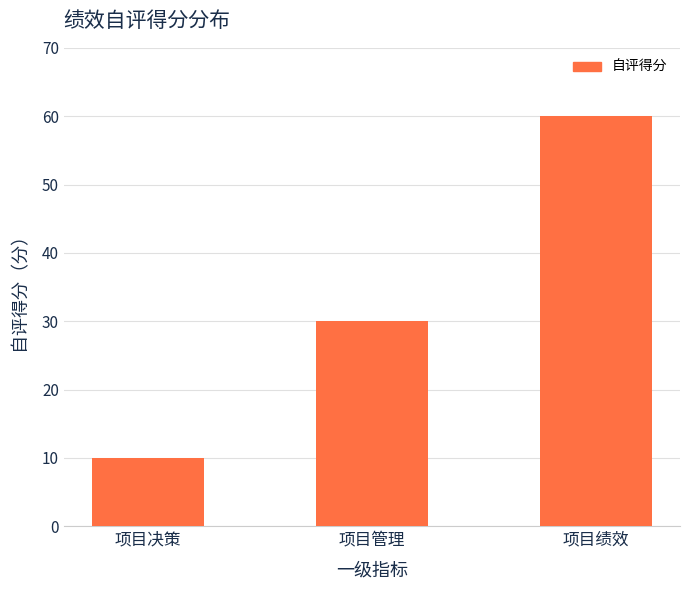

List the labels in order of value, largest first.

项目绩效, 项目管理, 项目决策